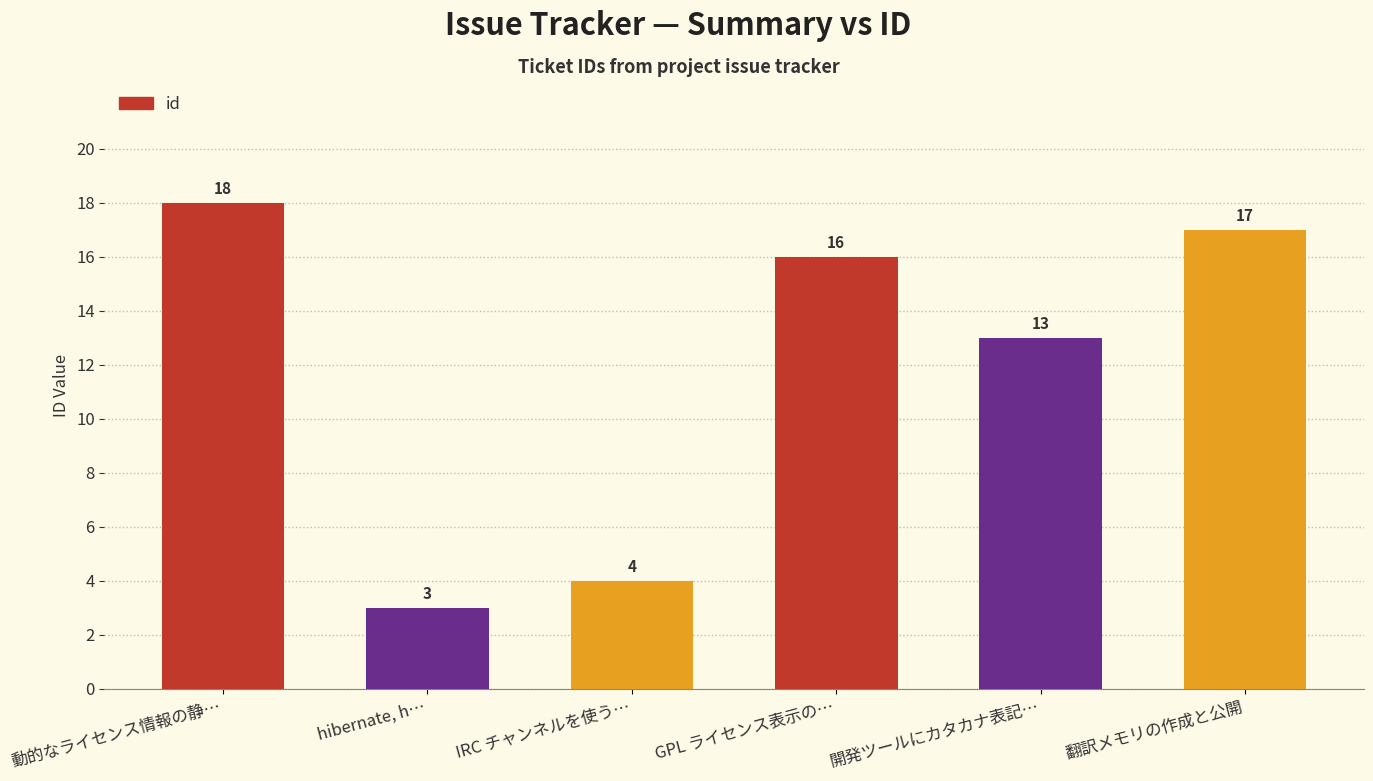

True or false: the data shows 7 at IRC チャンネルを使う….

False